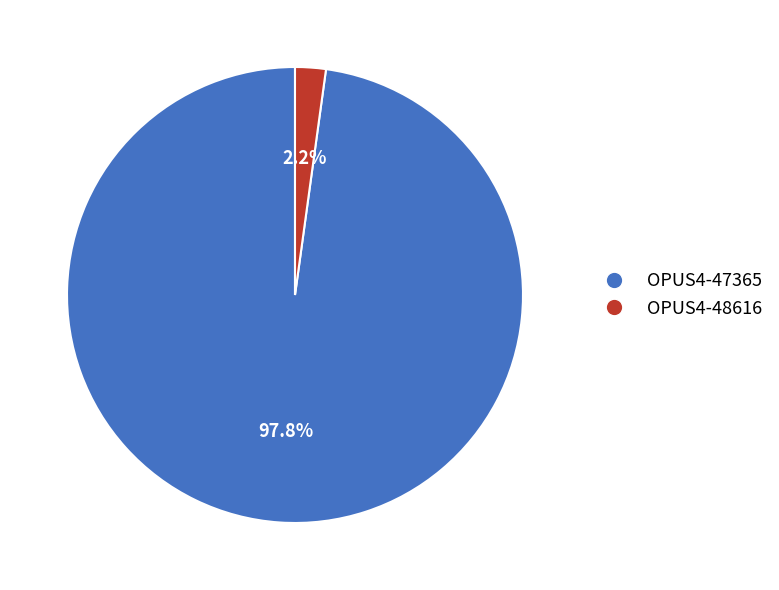

What is the smallest slice in the pie chart?

OPUS4-48616